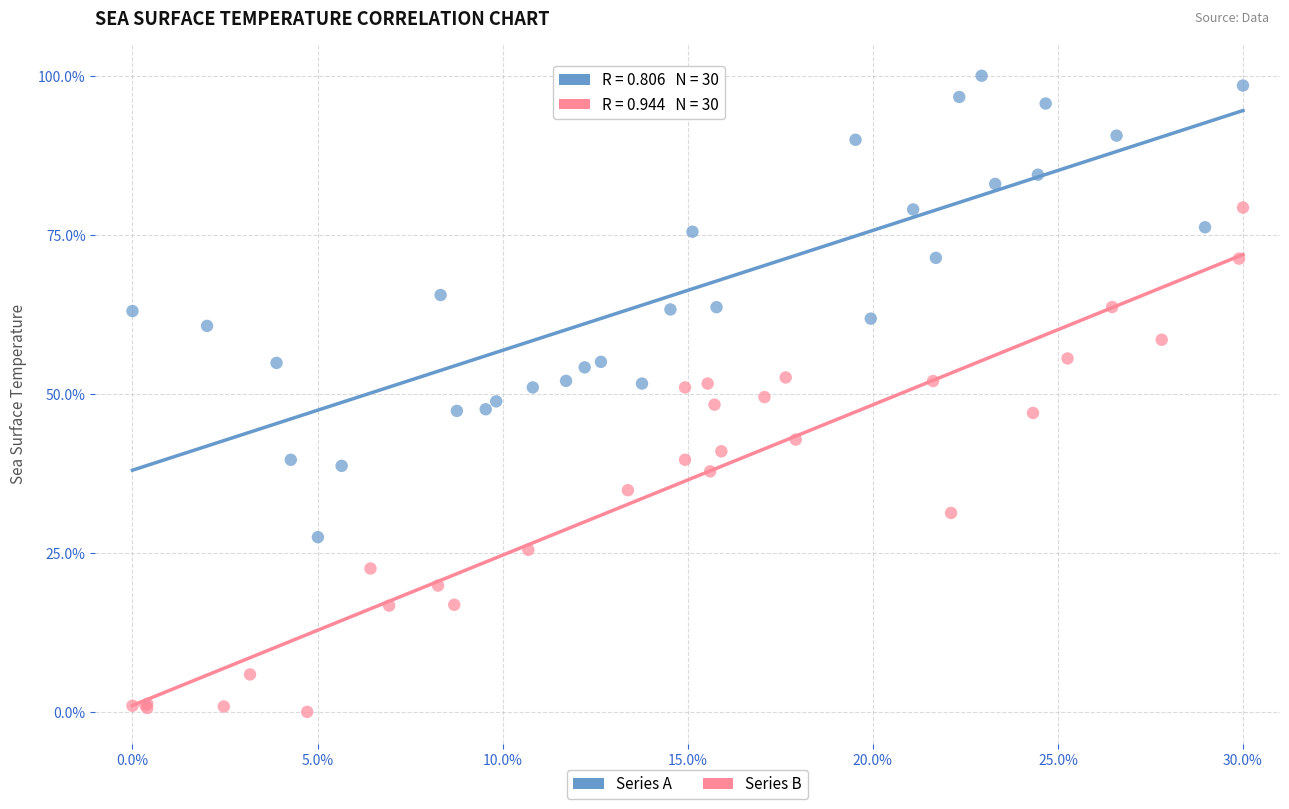

What are all the series names shown in the legend?

Series A, Series B